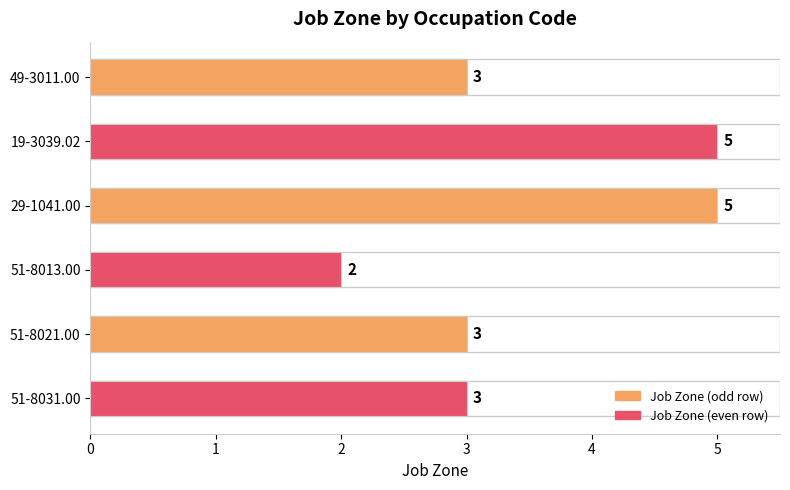

The chart shows a value of 5 at 29-1041.00. True or false?

True